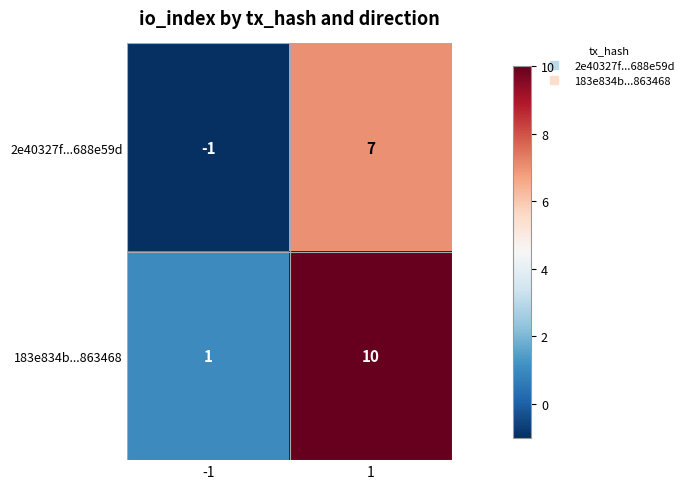

Reading left to right, list all the values displayed in this chart.

2e40327f...688e59d: -1	7
183e834b...863468: 1	10